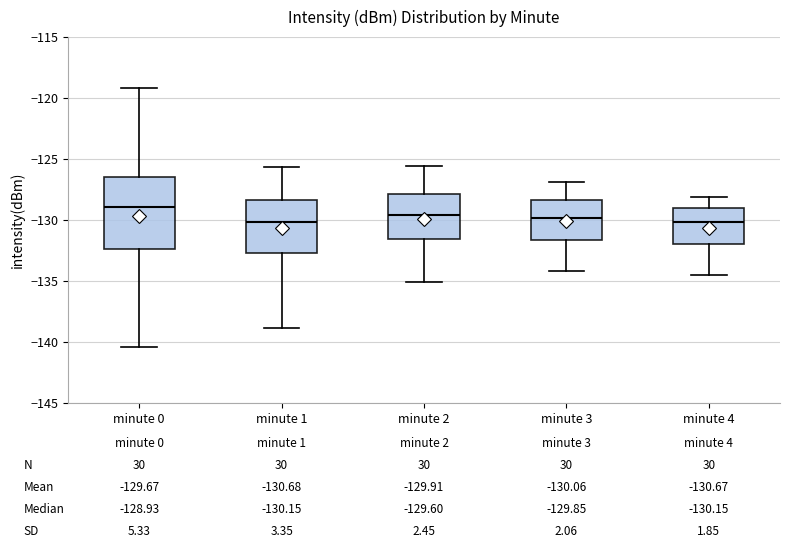

Which box is the tallest, from its lower edge to its upper edge?

minute 0